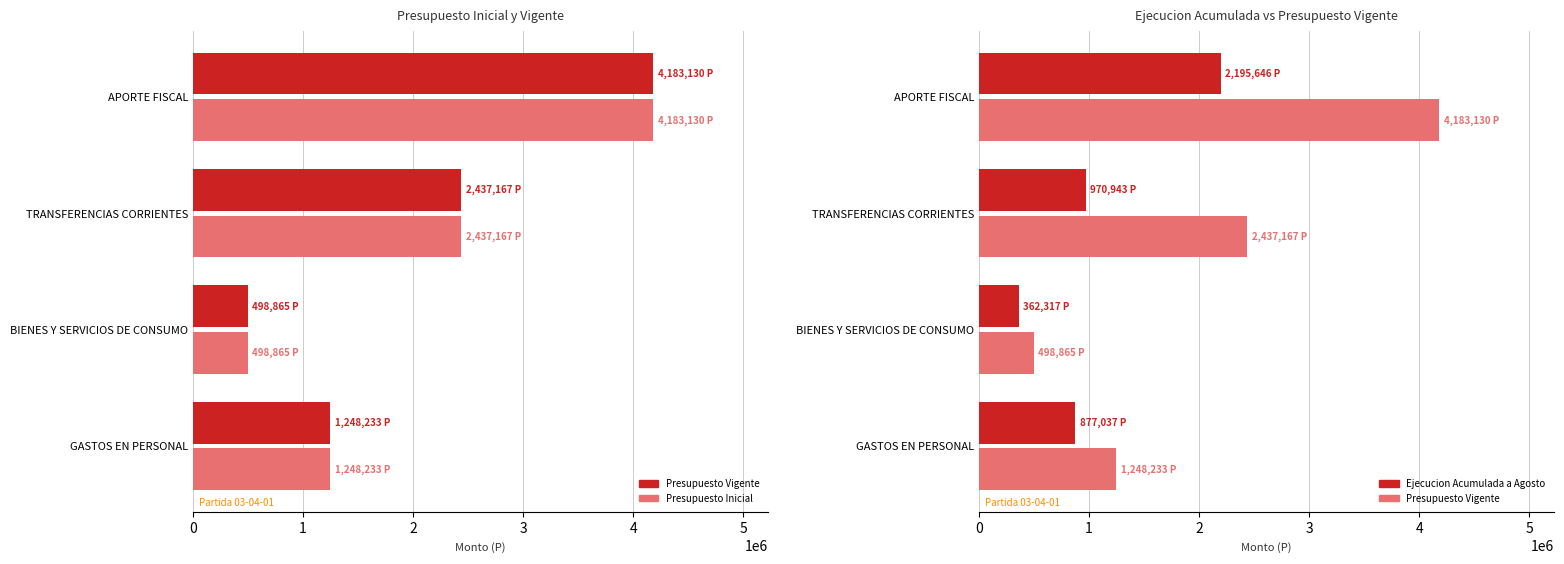

What is the value of the Ejecucion Acumulada a Agosto bar at the 1st from the left?

877037